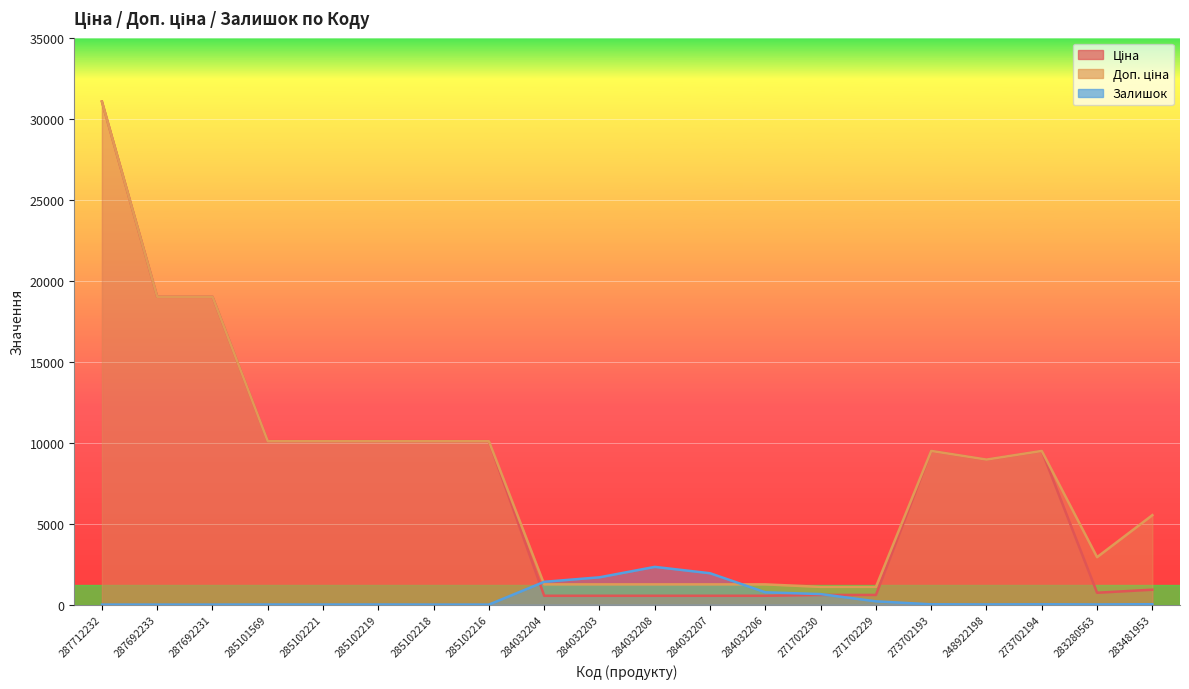

Reading left to right, what are all the values shown in this chart?

Ціна: 31058.4	19005.7	19005.7	10085.8	10085.8	10085.8	10085.8	10085.8	545.0	545.0	545.0	545.0	545.0	596.5	596.5	9488.2	8955.1	9488.2	732.5	920.5
Доп. ціна: 31058.4	19005.7	19005.7	10085.8	10085.8	10085.8	10085.8	10085.8	1249.1	1249.1	1249.1	1249.1	1249.1	1093.7	1093.7	9488.2	8955.1	9488.2	2930.0	5523.0
Залишок: 0.0	0.0	0.0	4.0	2.0	5.0	0.0	0.0	1407.0	1685.0	2329.0	1936.0	759.0	649.0	202.0	17.0	10.0	18.0	9.0	24.0